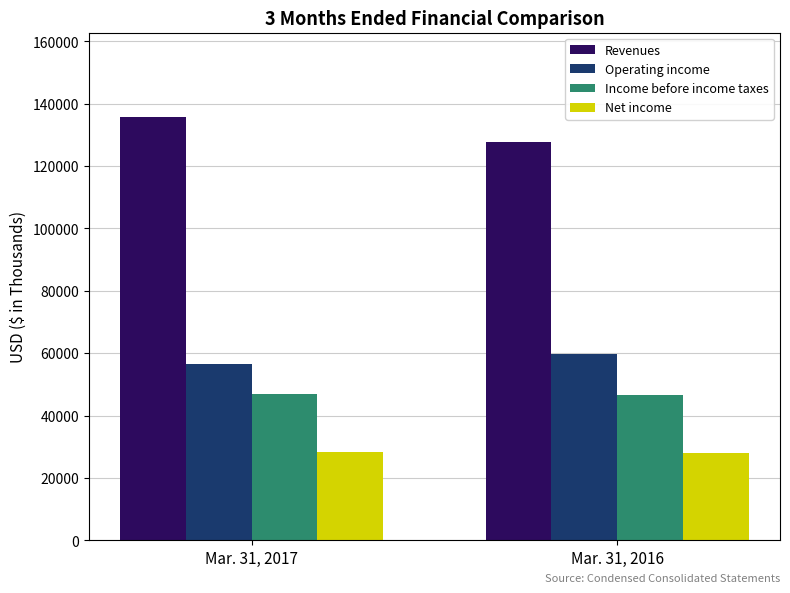

What is the approximate value of Revenues at Mar. 31, 2017, to the nearest 50?

135650